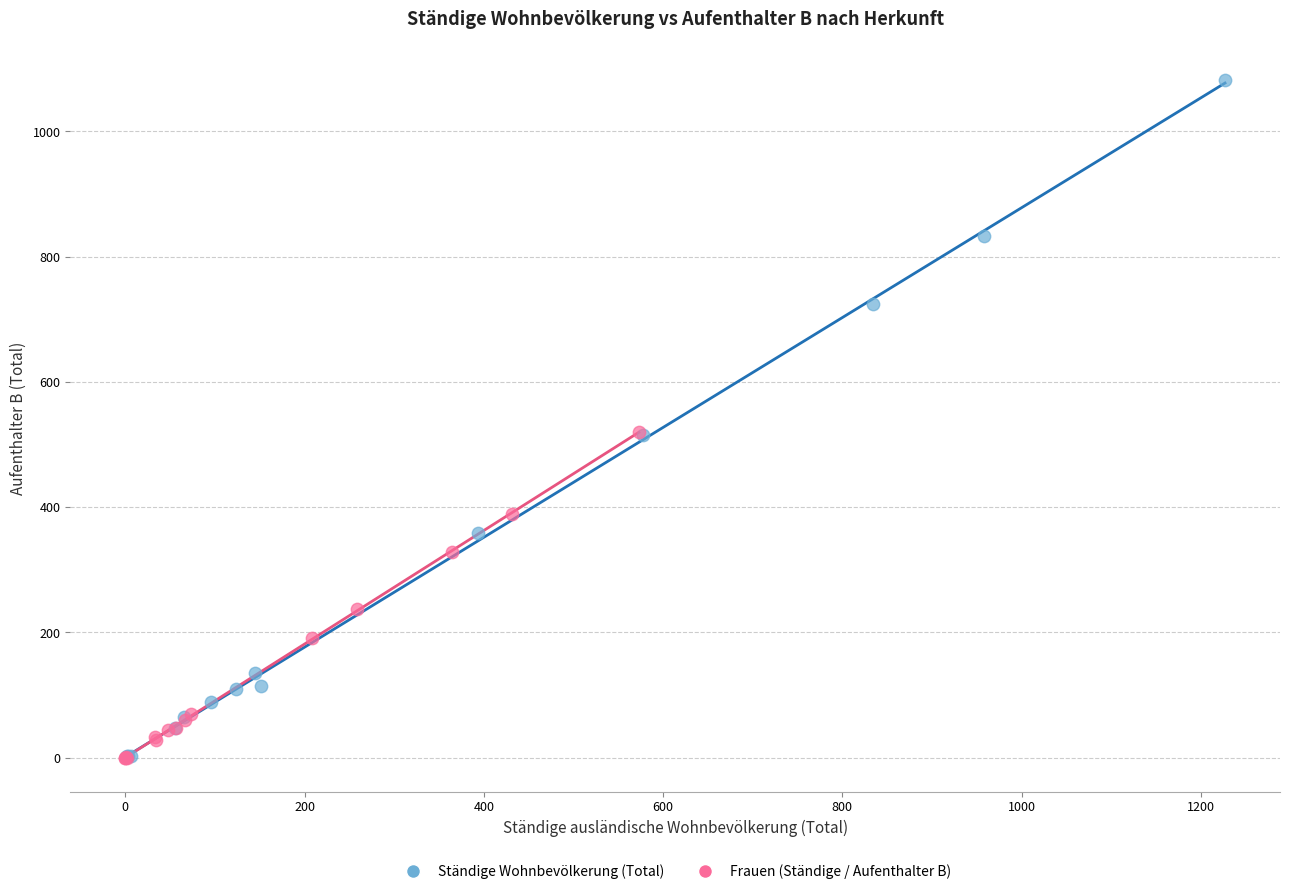

Which series has the largest Y range (max minus min)?

Ständige Wohnbevölkerung (Total)